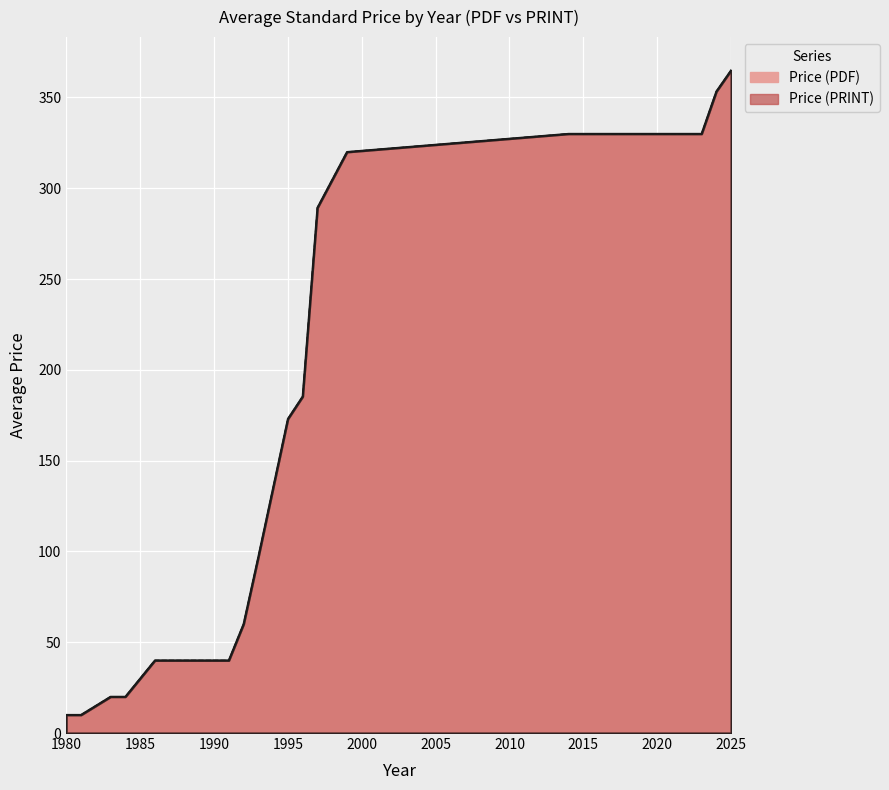

Which series changed the most between 1995 and 2023?

Price (PDF)